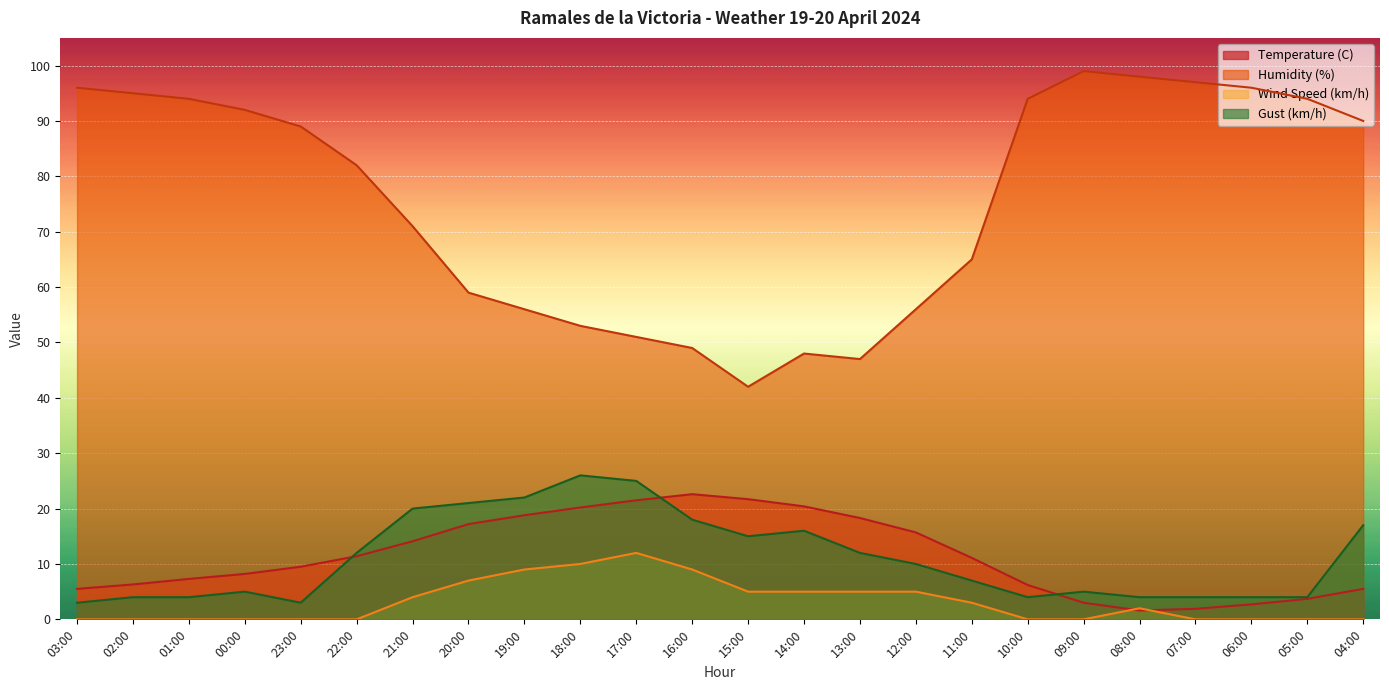

How many data points in Humidity (%) are less than 89?

12